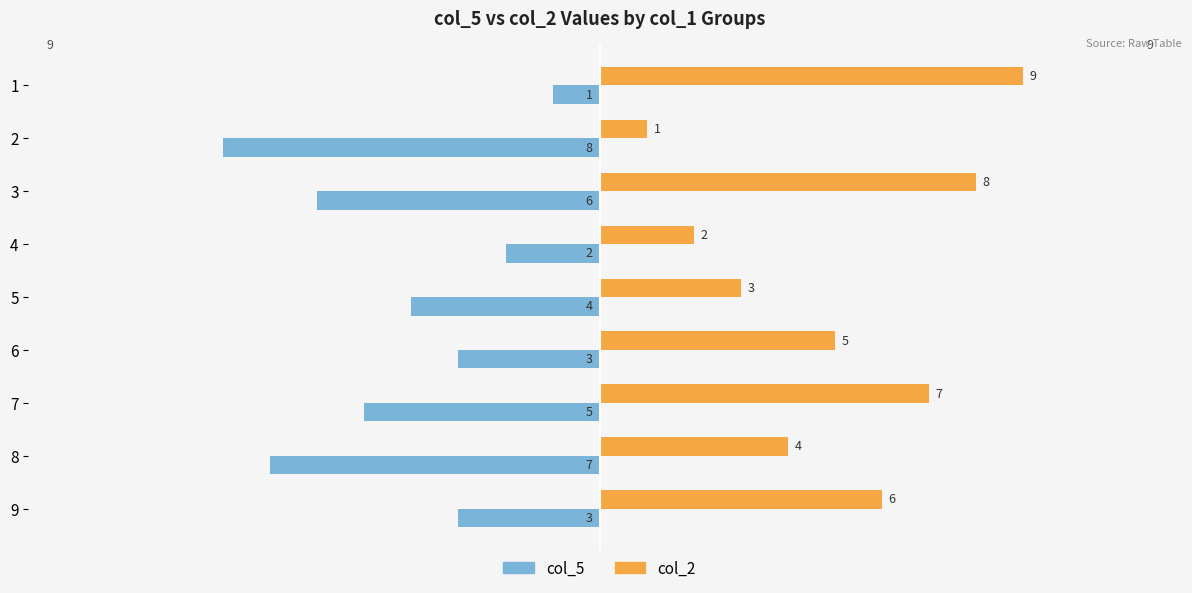

What is the difference between the second highest and second lowest values in the col_2 series?

6